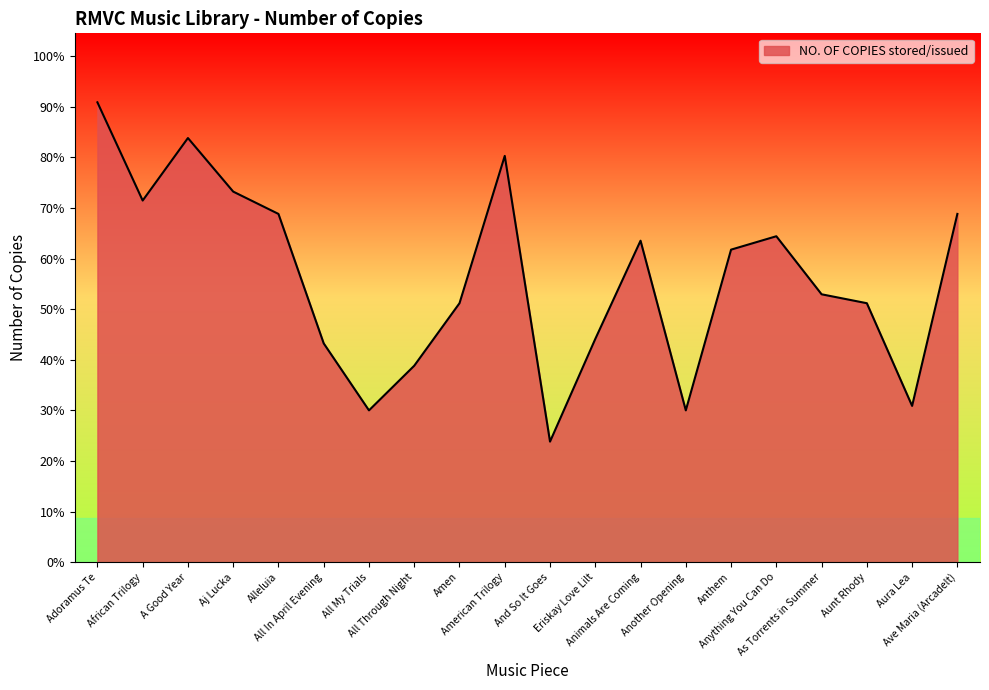

Is this an area chart (filled region under the line)?

Yes